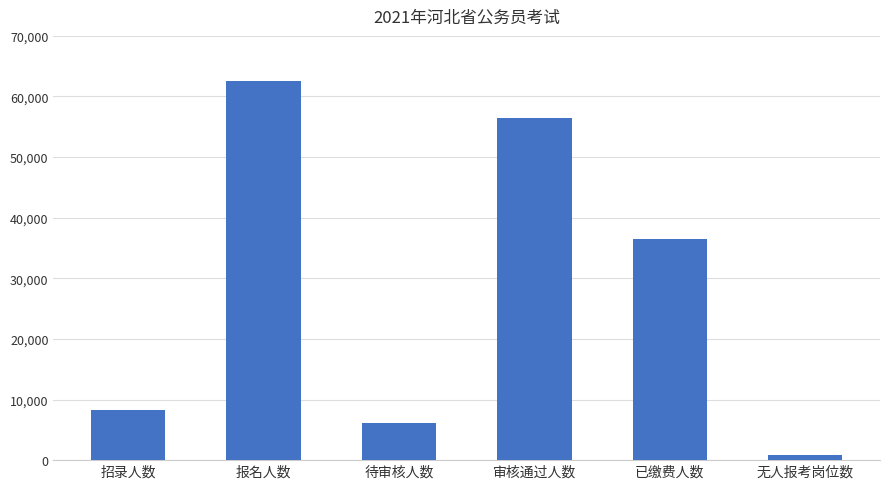

Read the value at 待审核人数.

6141